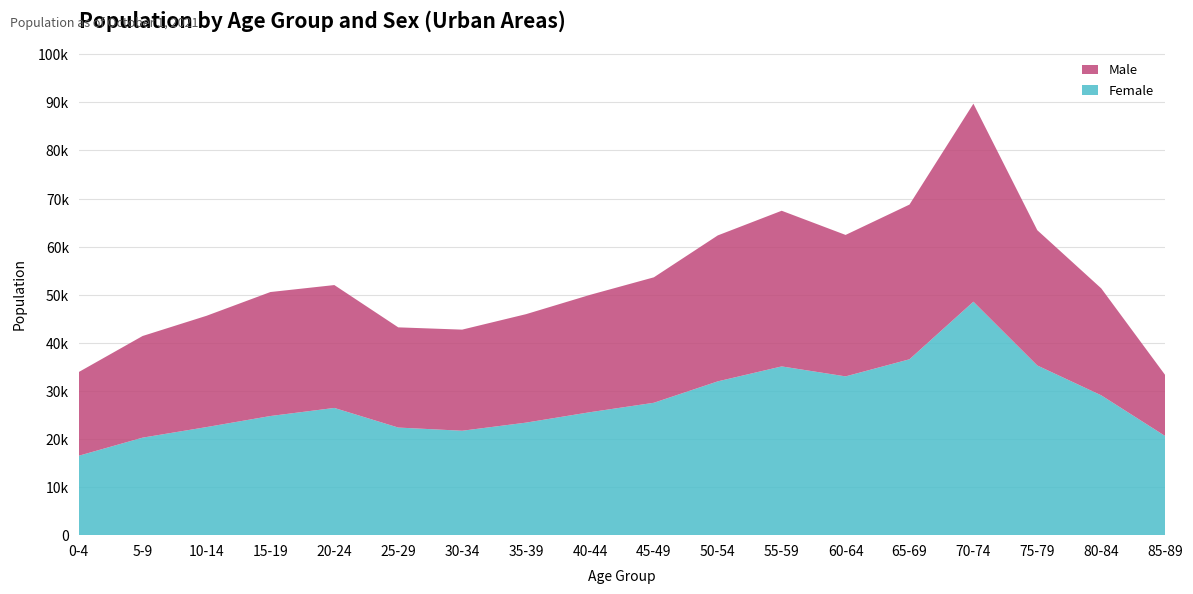

Reading left to right, extract all data points from this chart.

Female: 0-4=16513	5-9=20282	10-14=22479	15-19=24780	20-24=26460	25-29=22380	30-34=21717	35-39=23405	40-44=25573	45-49=27535	50-54=31987	55-59=35096	60-64=33022	65-69=36580	70-74=48552	75-79=35289	80-84=29087	85-89=20629
Male: 0-4=17406	5-9=21140	10-14=23143	15-19=25784	20-24=25554	25-29=20839	30-34=21028	35-39=22557	40-44=24399	45-49=26088	50-54=30352	55-59=32372	60-64=29417	65-69=32173	70-74=41179	75-79=28131	80-84=22243	85-89=12691